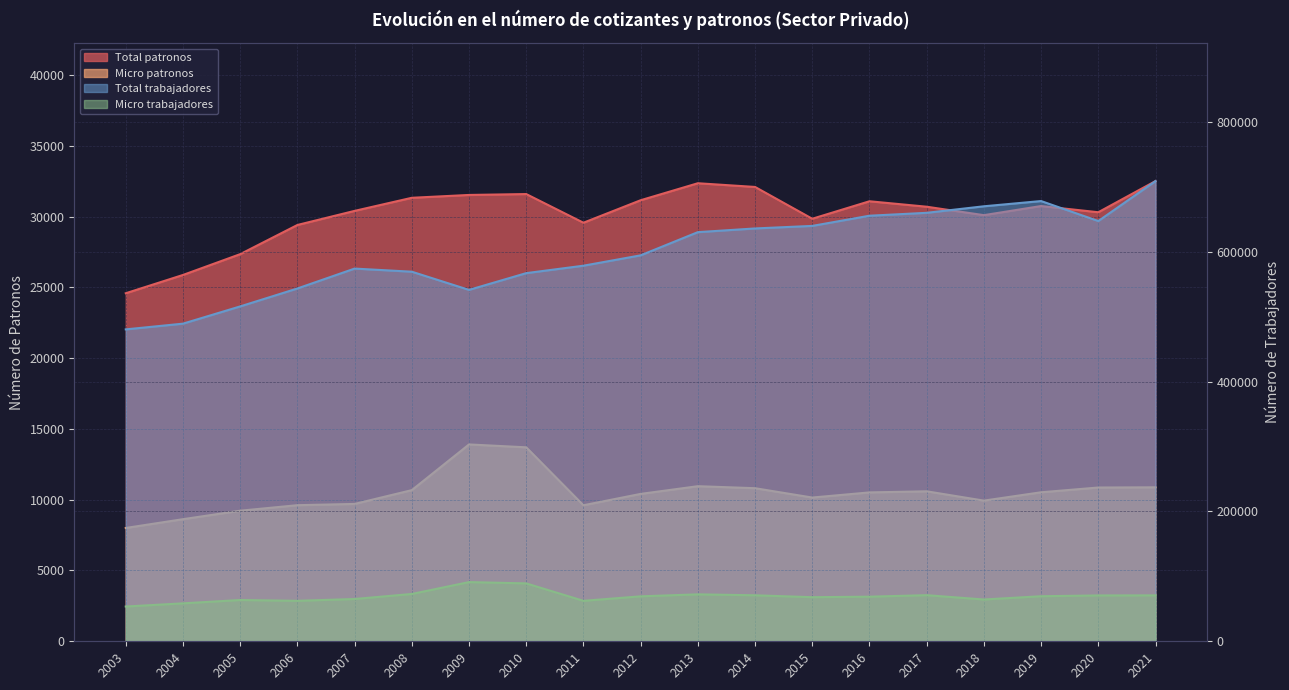

Reading right to left, extract all data points from this chart.

Total patronos: 32503	30302	30740	30096	30692	31077	29842	32088	32350	31150	29561	31586	31523	31322	30398	29402	27342	25872	24581
Micro patronos: 10875	10860	10524	9935	10593	10515	10152	10812	10954	10409	9608	13699	13903	10675	9701	9612	9222	8624	8003
Total trabajadores: 708971	647414	678190	670129	660069	655600	639900	635991	630290	594558	578607	567142	541343	569354	574164	543509	515890	489319	480497
Micro trabajadores: 70747	70623	69420	64378	71037	68723	67937	70861	72300	69257	62333	89195	91181	72900	65144	62341	63591	58452	53559